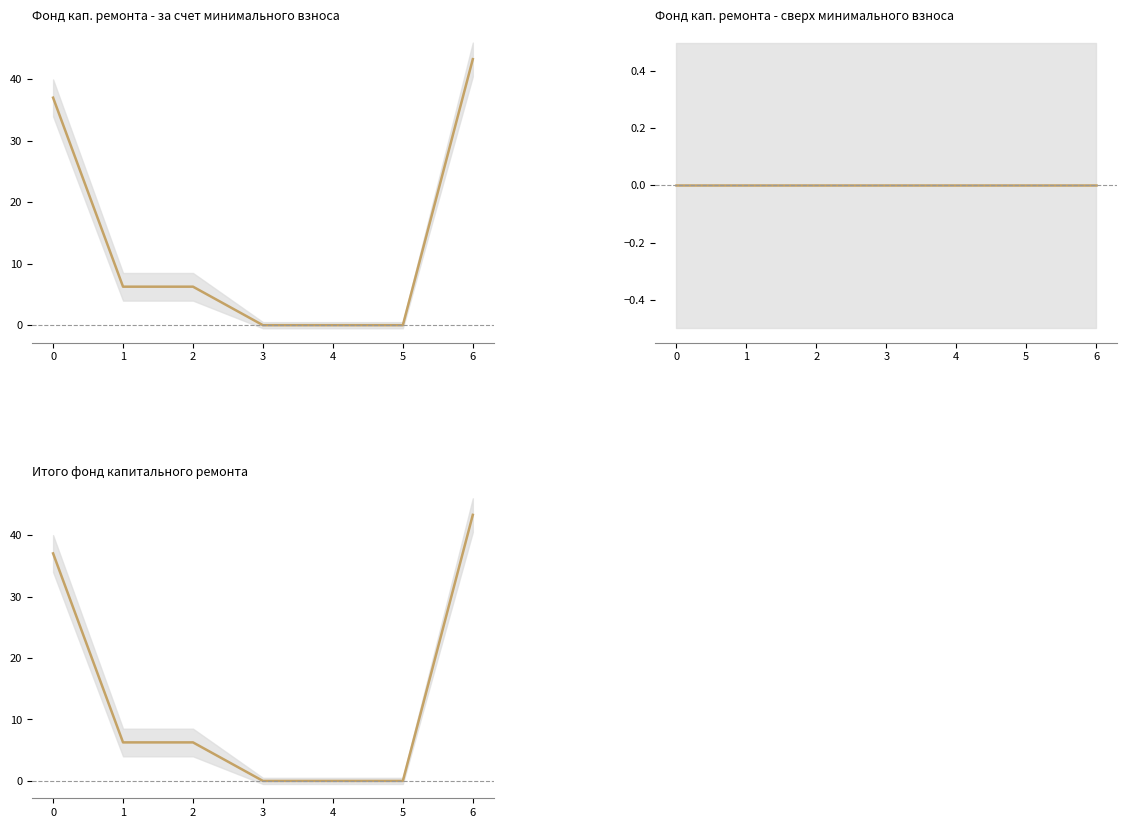

How many data points in Итого фонд капитального ремонта are less than 6?

3